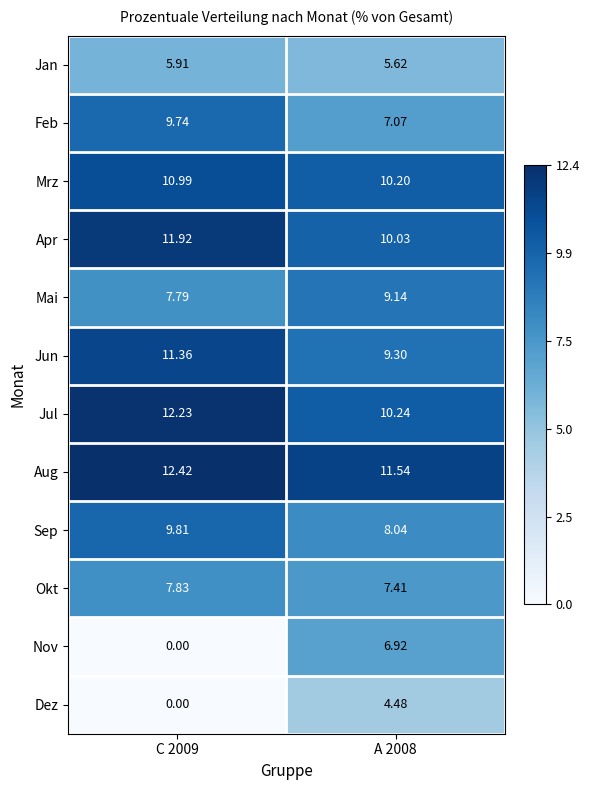

Which series has the widest spread of values?

Nov